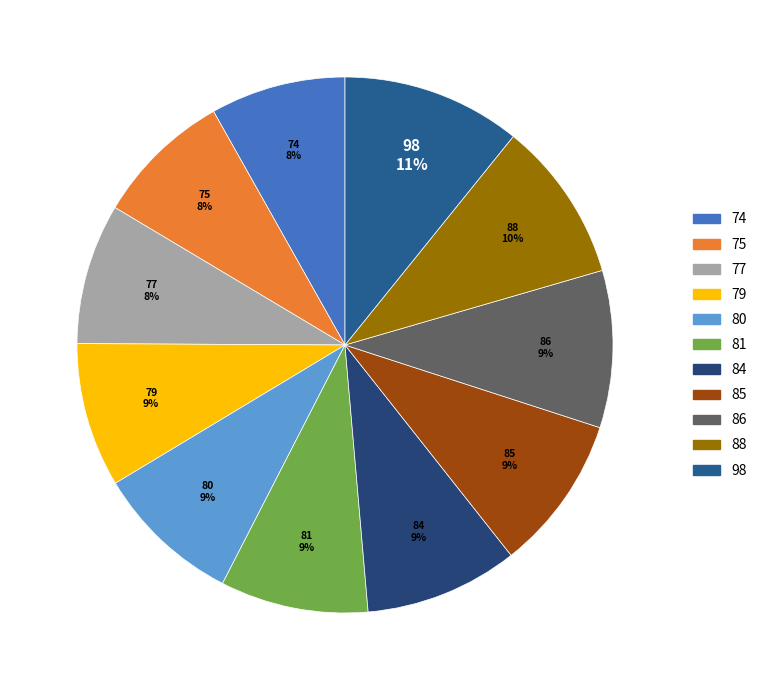

How many slices are in this pie chart?

11